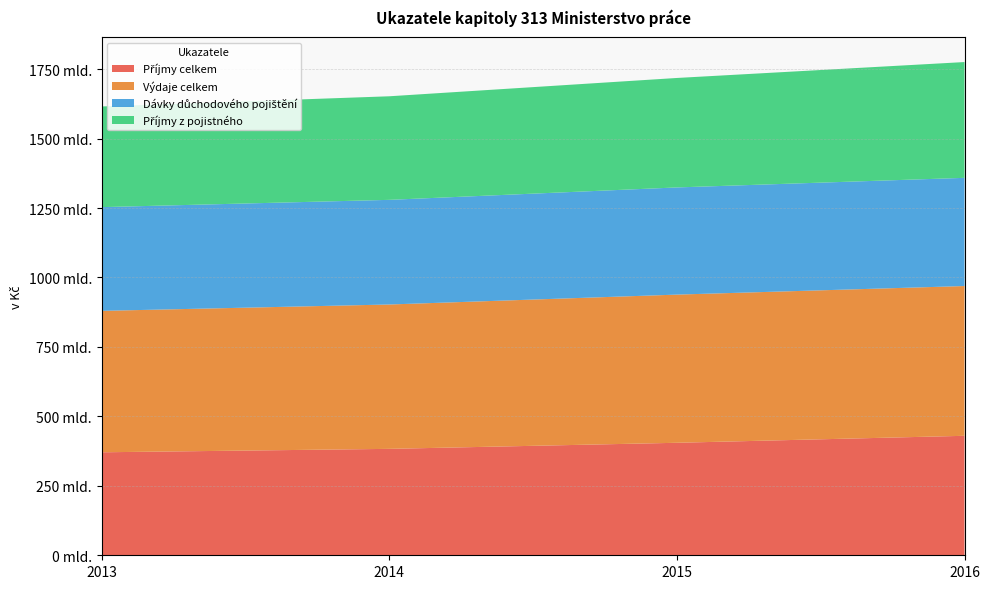

Reading left to right, transcribe all the data shown in this chart.

Příjmy celkem: 370747622733.3	383099091870.0	404962391687.6	430105948528.6
Výdaje celkem: 509121392183.9	519682710666.0	533422050436.8	539165150368.3
Dávky důchodového pojištění: 373434993240.0	376711270593.2	385808092117.5	389457407317.8
Příjmy z pojistného: 362368010193.2	372857976732.6	394065049425.4	416836713821.0